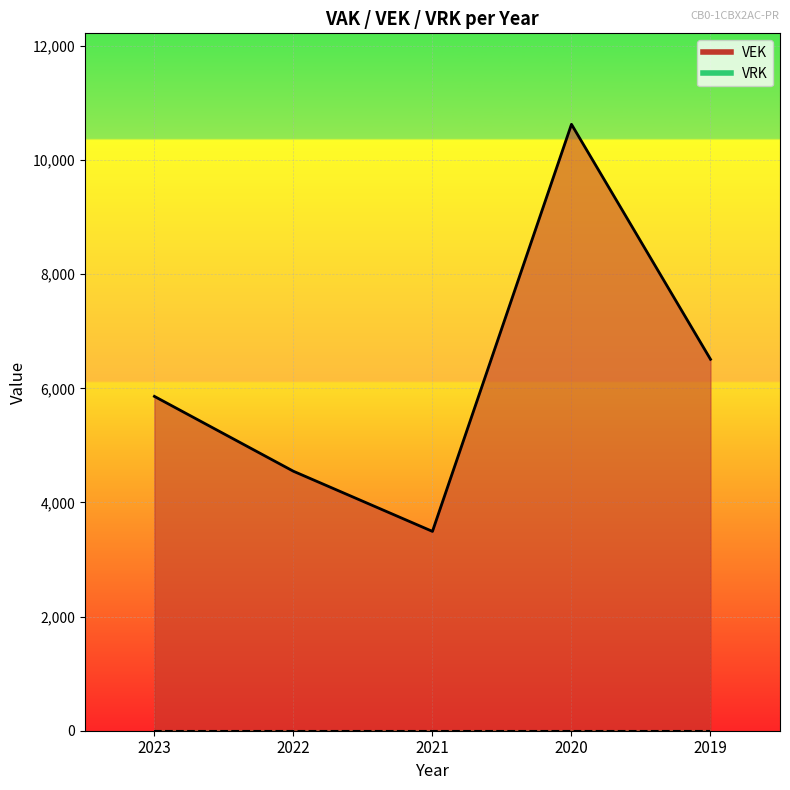

Where does the data first go above 5859?

2020